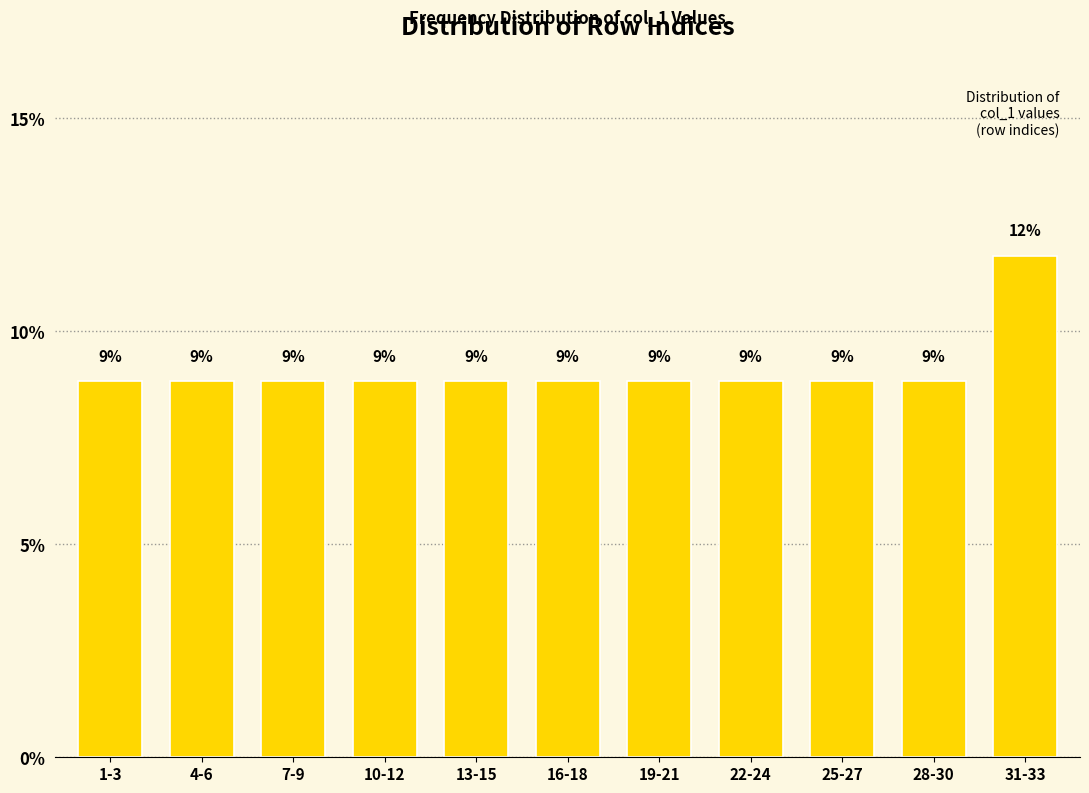

How many bars are there in total?

11